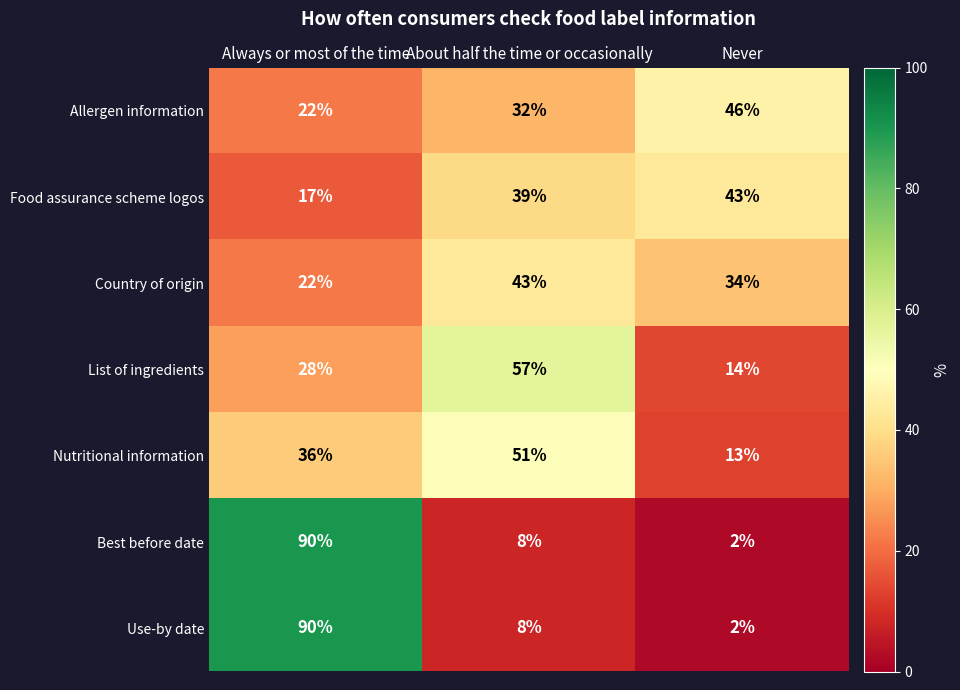

What is the difference between the highest and lowest values at Always or most of the time?

73